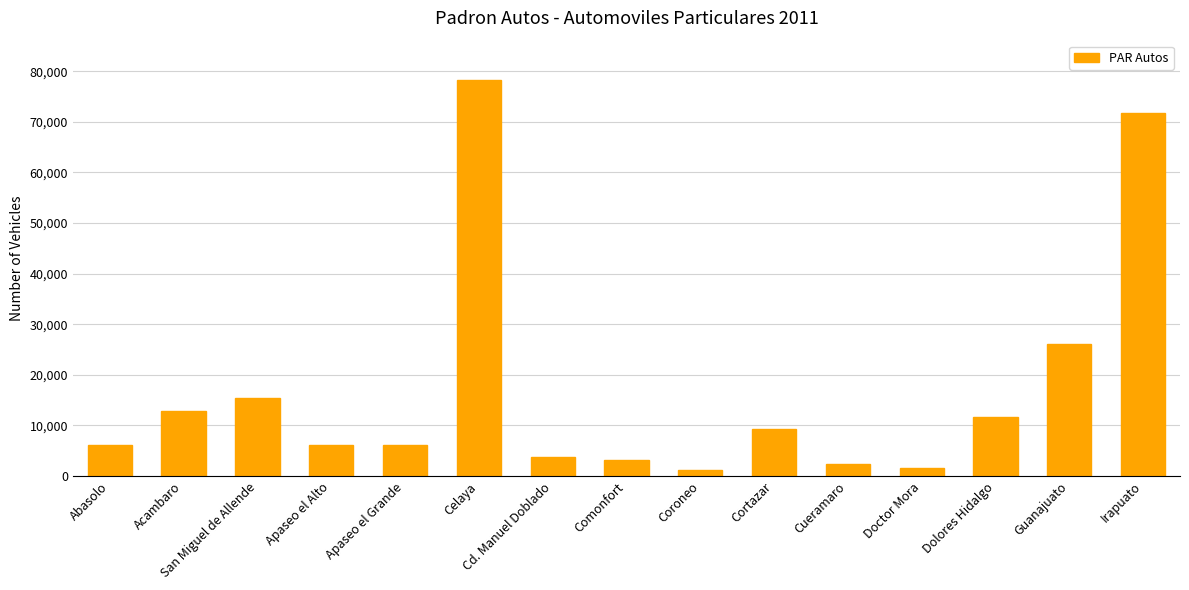

Is it true that the value at Dolores Hidalgo is 11583?

True